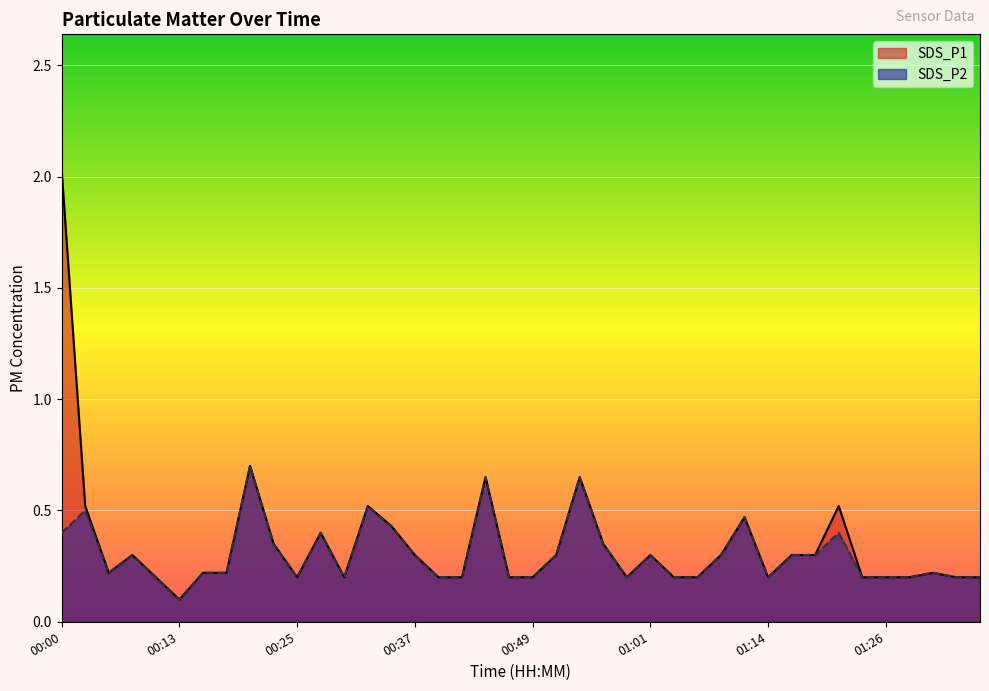

Which has a higher value, 00:59 or 00:25?

00:59